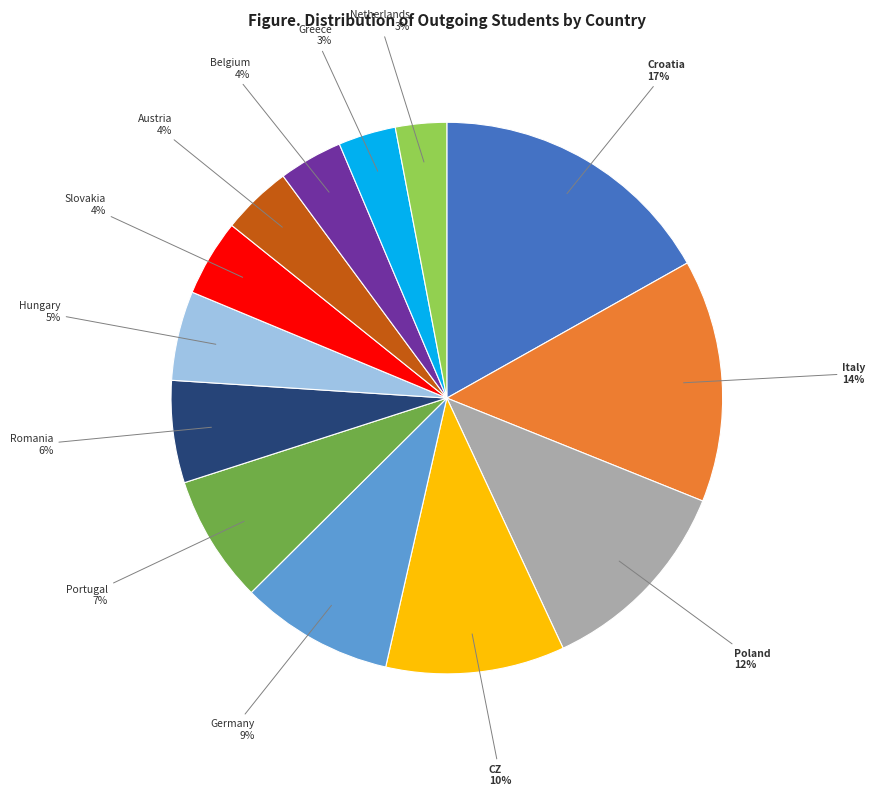

Which has a higher value, Romania 6% or Italy 14%?

Italy 14%